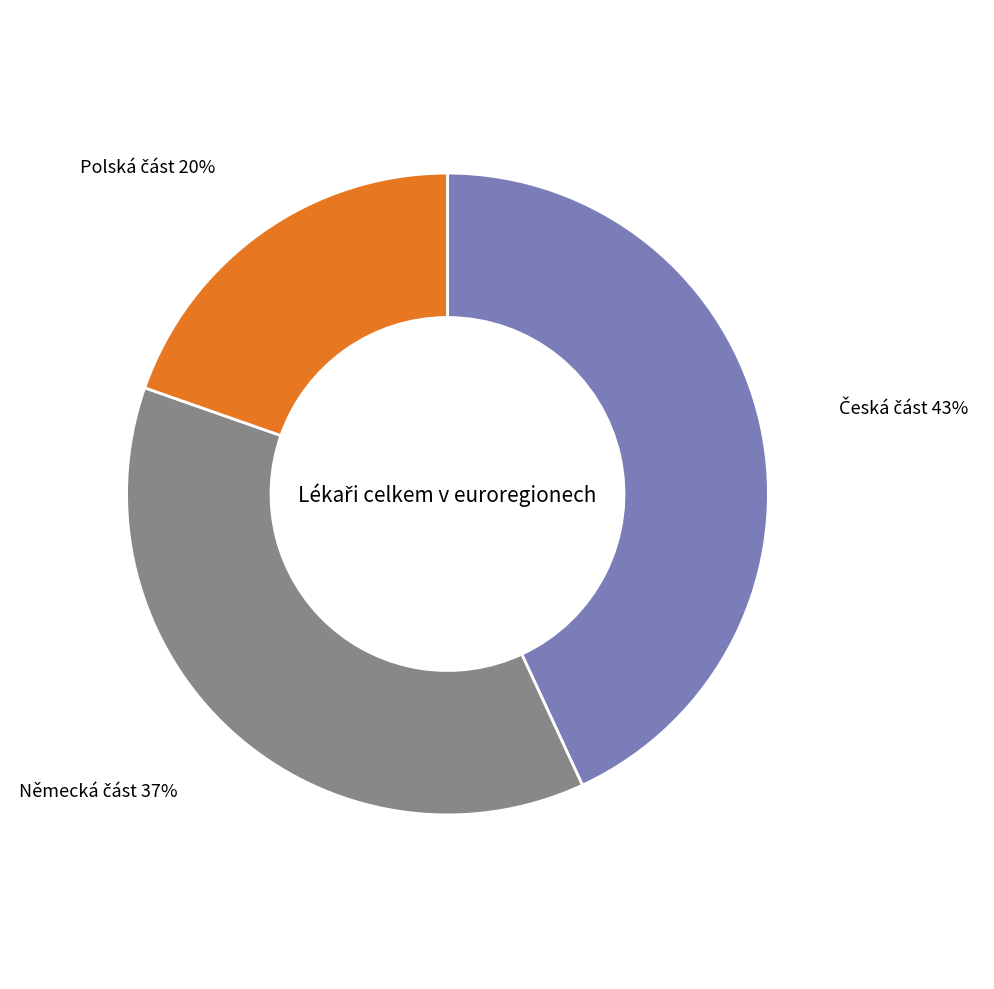

Does any single category account for the majority?

No